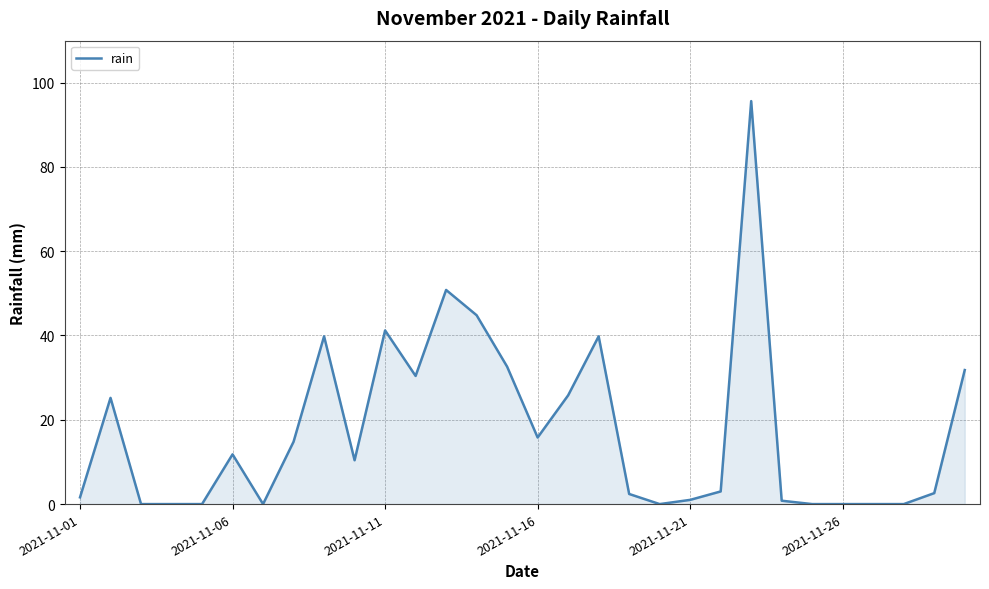

What is the greatest value displayed?

95.6